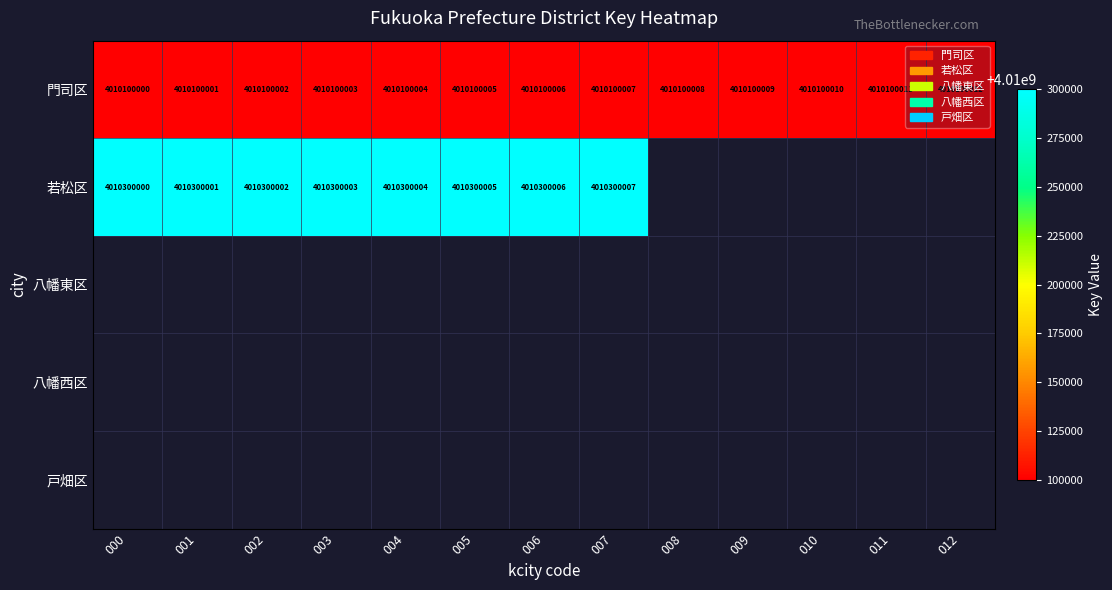

What is the sum of all 門司区 values?

52131300078